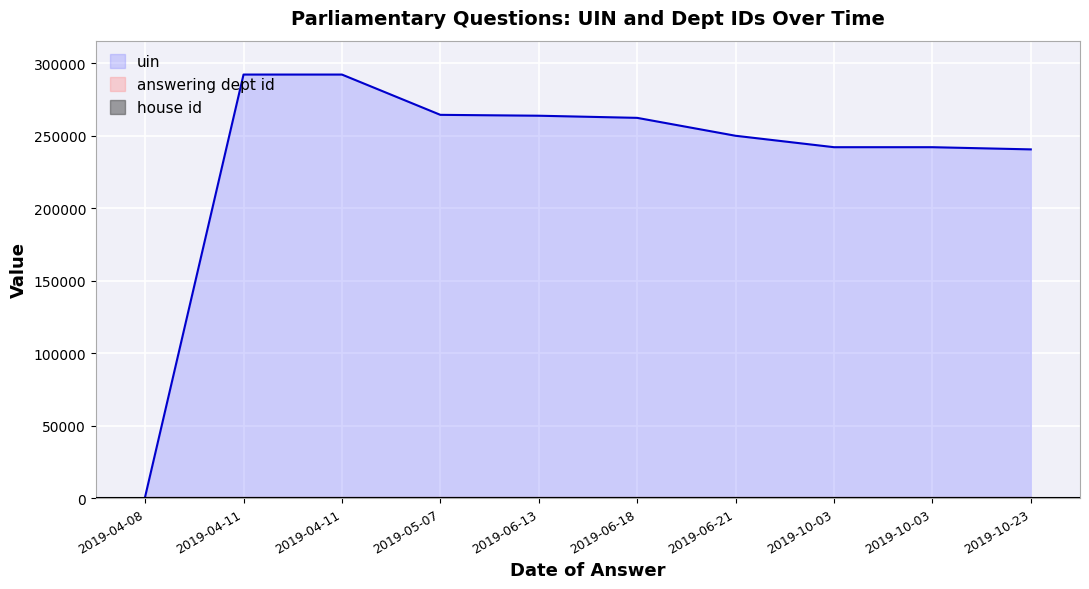

What is the total value across all series at 2019-04-08?

923